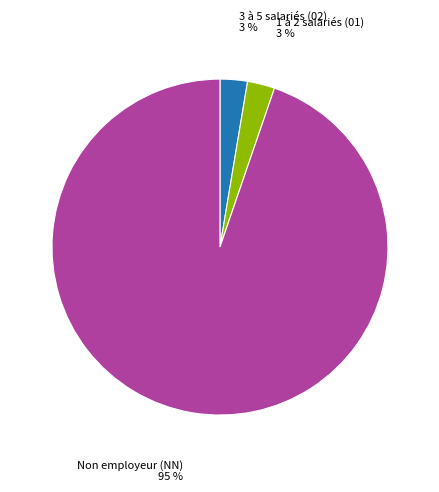

Approximately how many times larger is the value at 1 à 2 salariés (01) compared to 3 à 5 salariés (02)?

1.0